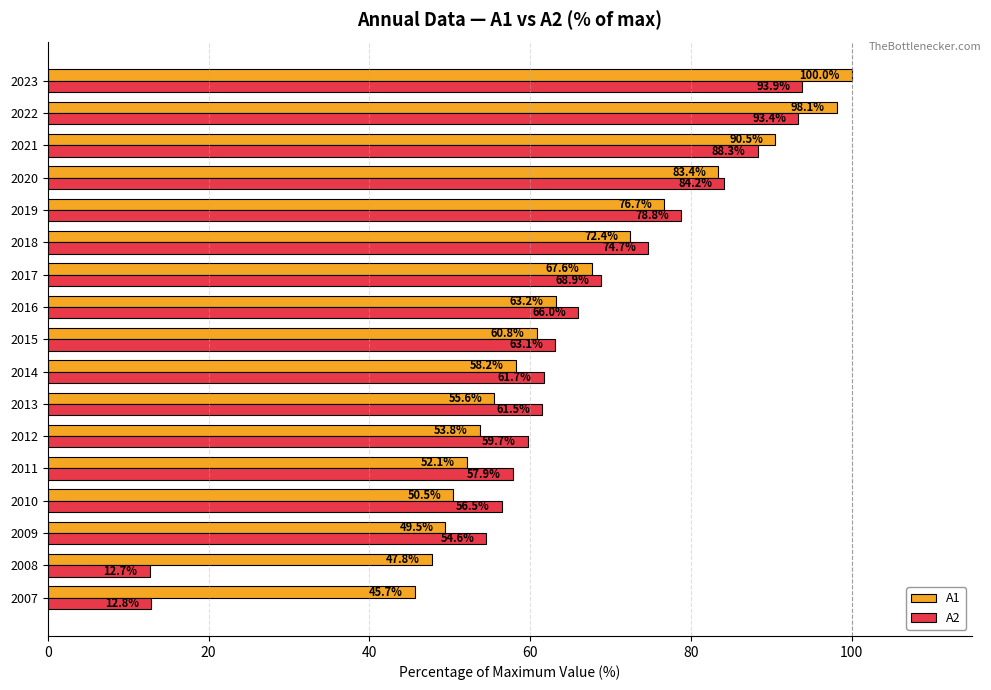

Rank the categories by A2 value from highest to lowest.

2023, 2022, 2021, 2020, 2019, 2018, 2017, 2016, 2015, 2014, 2013, 2012, 2011, 2010, 2009, 2007, 2008